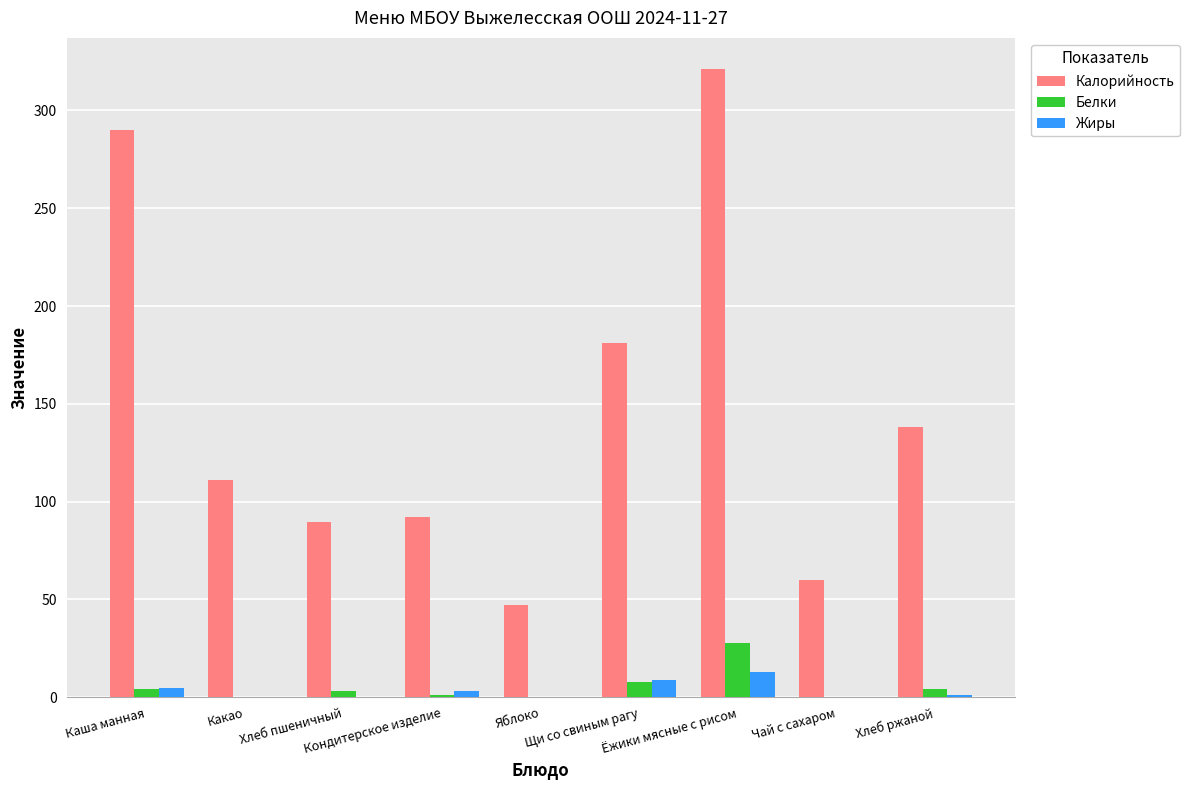

Which series has the largest total across all categories?

Калорийность